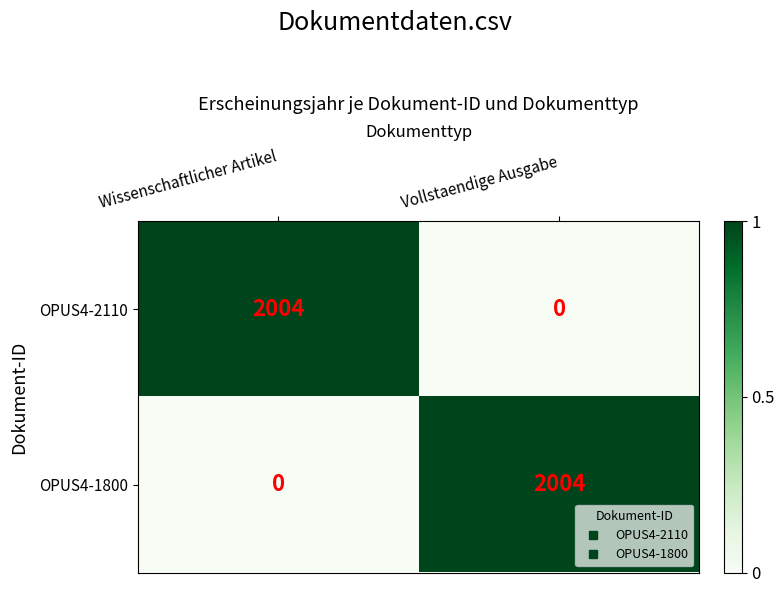

Reading right to left, what are all the values shown in this chart?

OPUS4-2110: 0	2004
OPUS4-1800: 2004	0